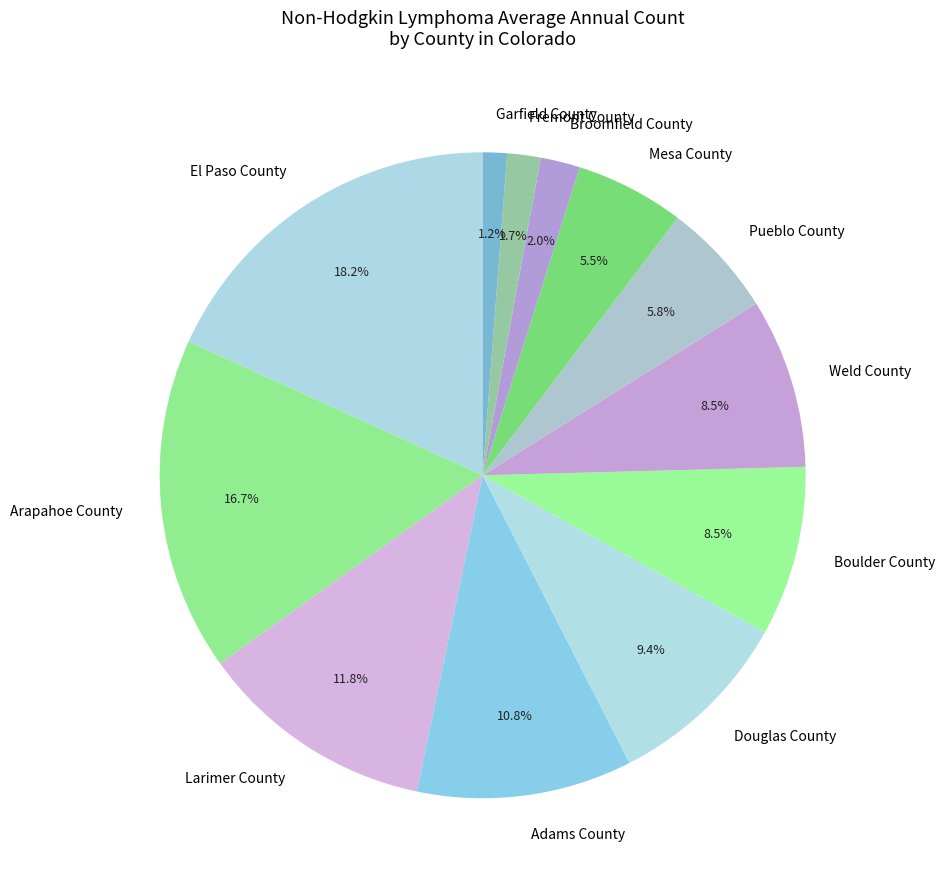

The Larimer County slice represents 18% of the pie. True or false?

False